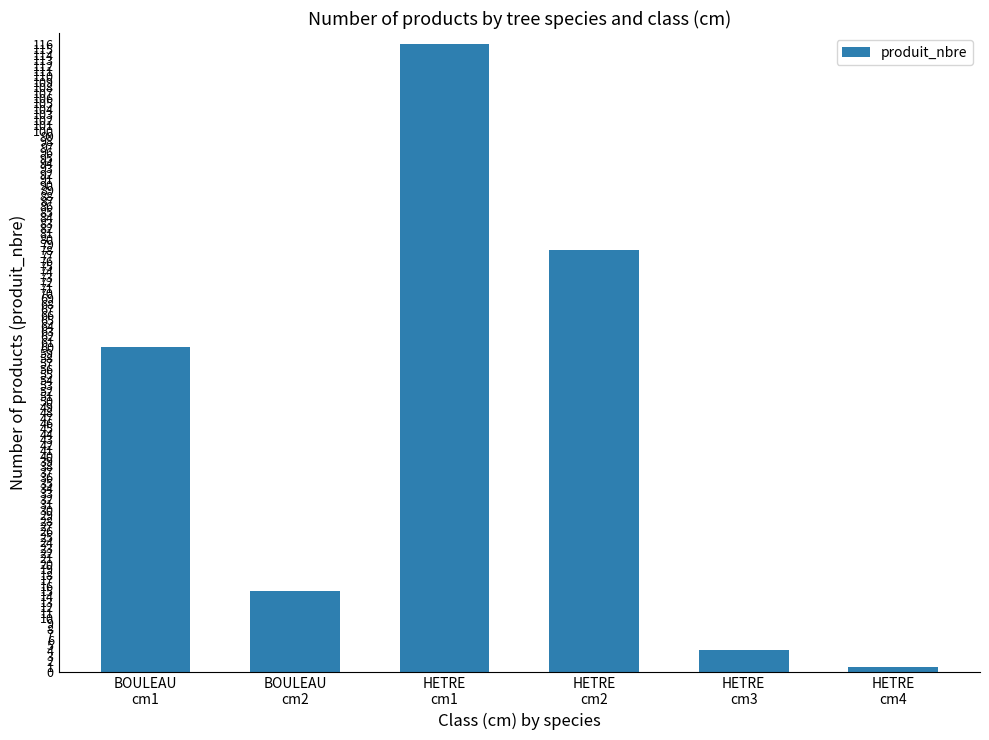

What is the average value?

46